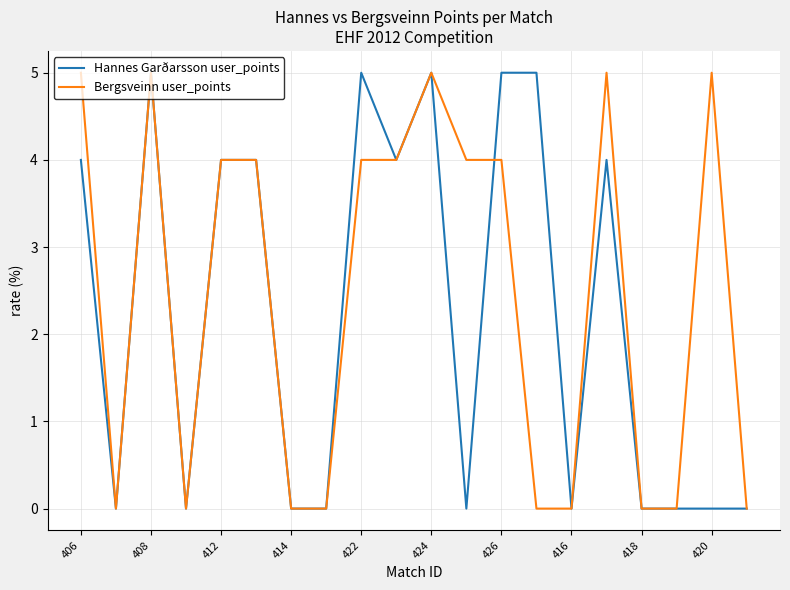

What are all the series names shown in the legend?

Hannes Garðarsson user_points, Bergsveinn user_points